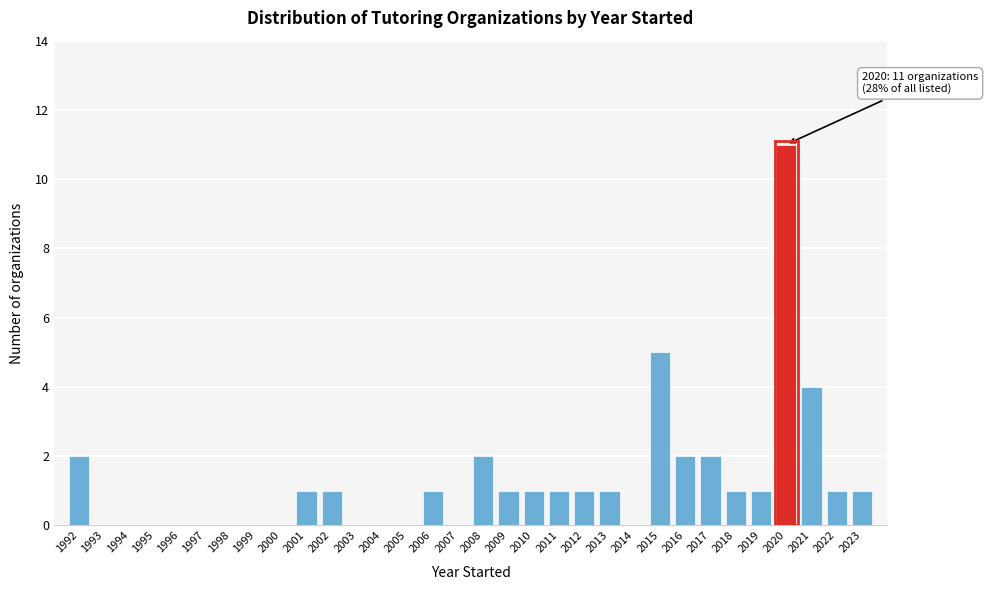

What is the sum of all values?

40